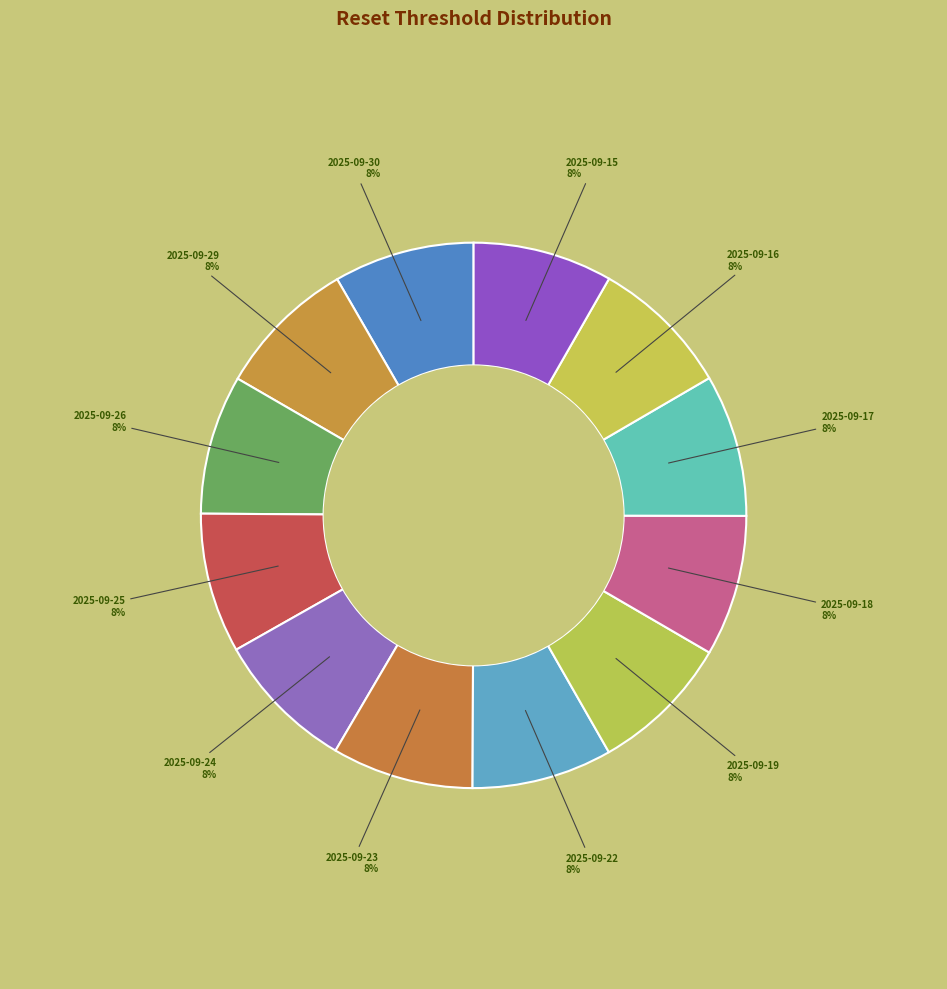

What percentage is the 2025-09-18 slice, to the nearest percent?

8%